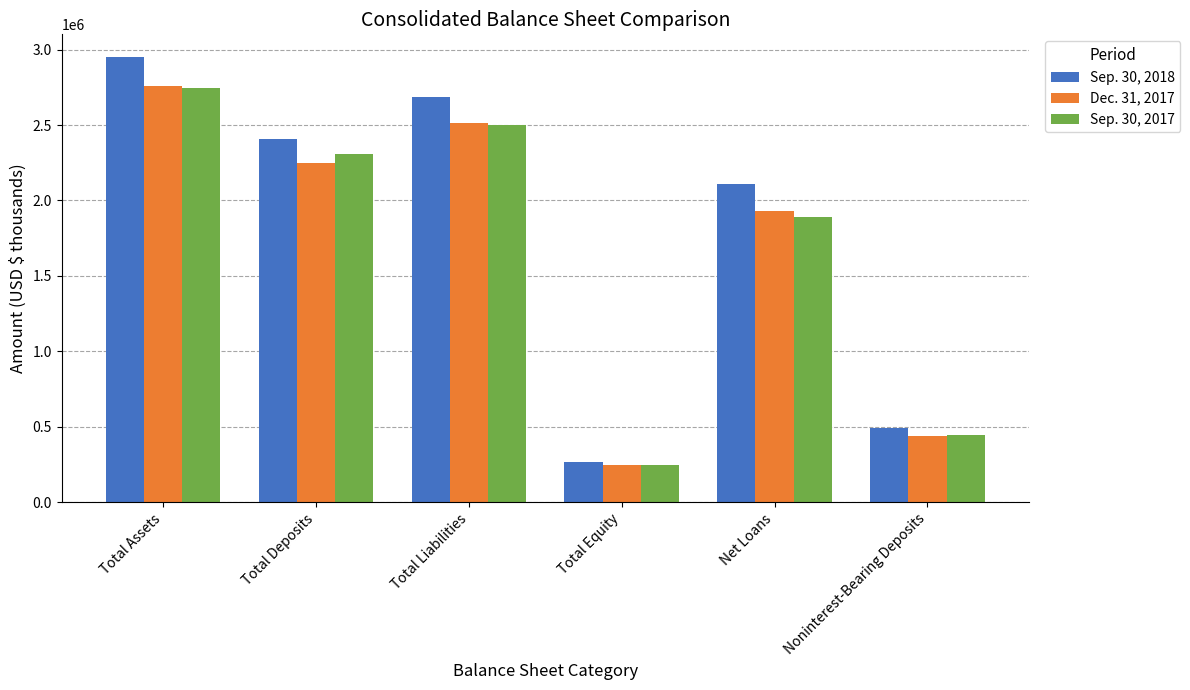

Rank the series by their maximum value, from lowest to highest.

Sep. 30, 2017, Dec. 31, 2017, Sep. 30, 2018